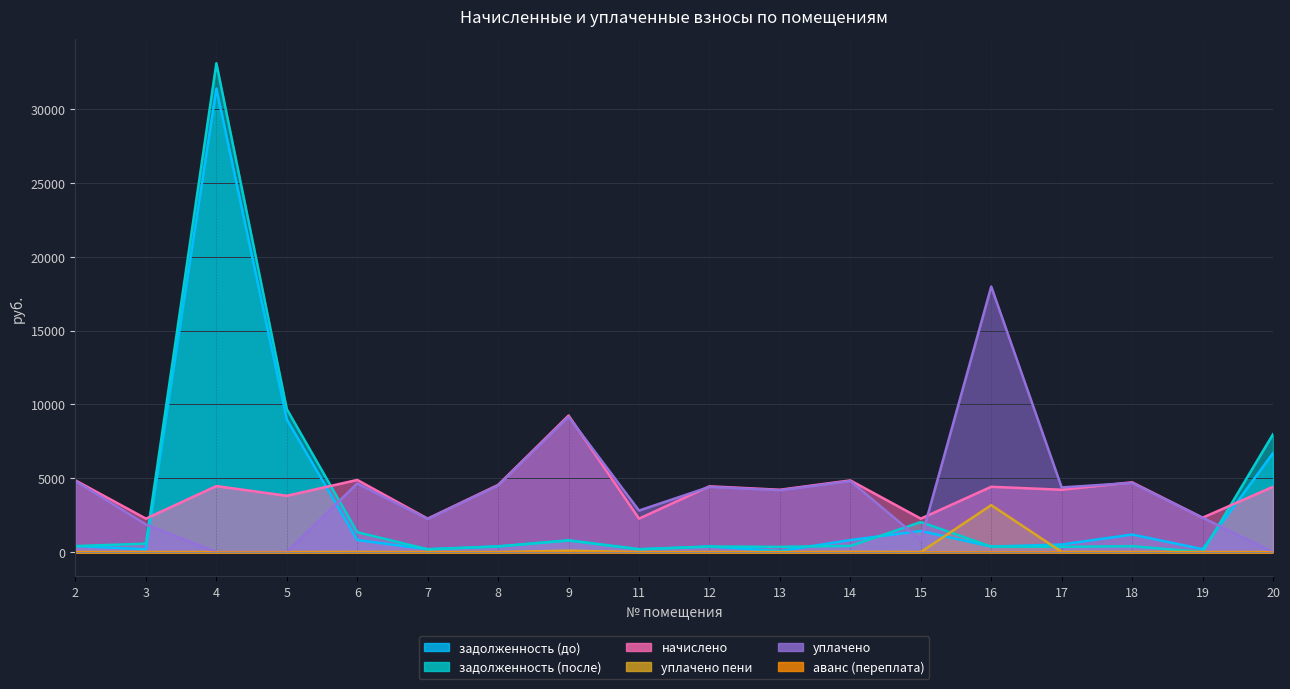

What is the total value across all series at 7?

4879.8